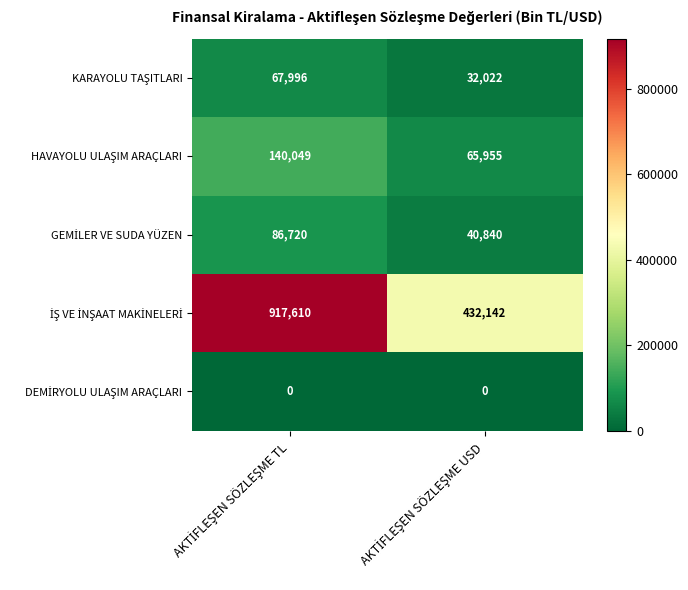

What is the greatest value displayed?

917610